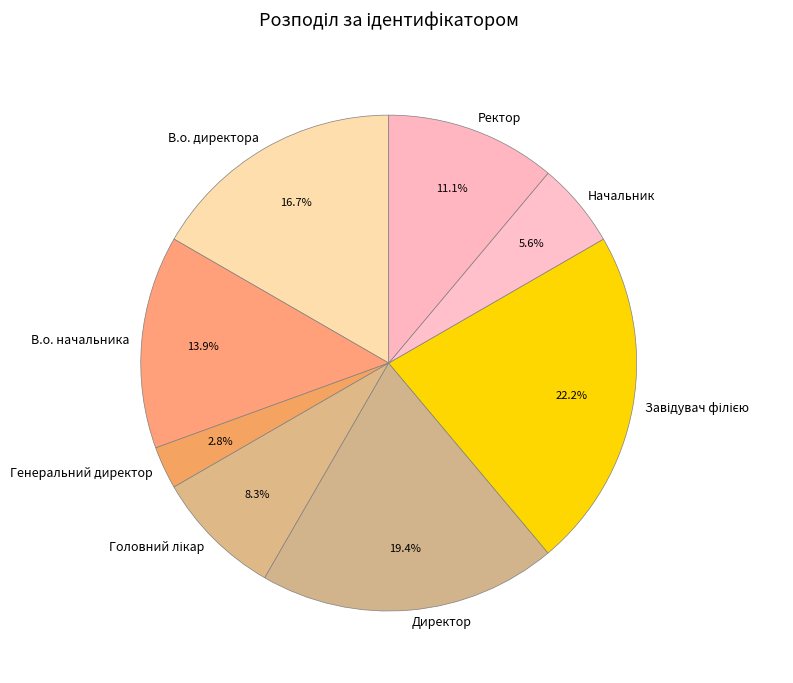

How much of the chart is everything except В.о. директора?

83.3%